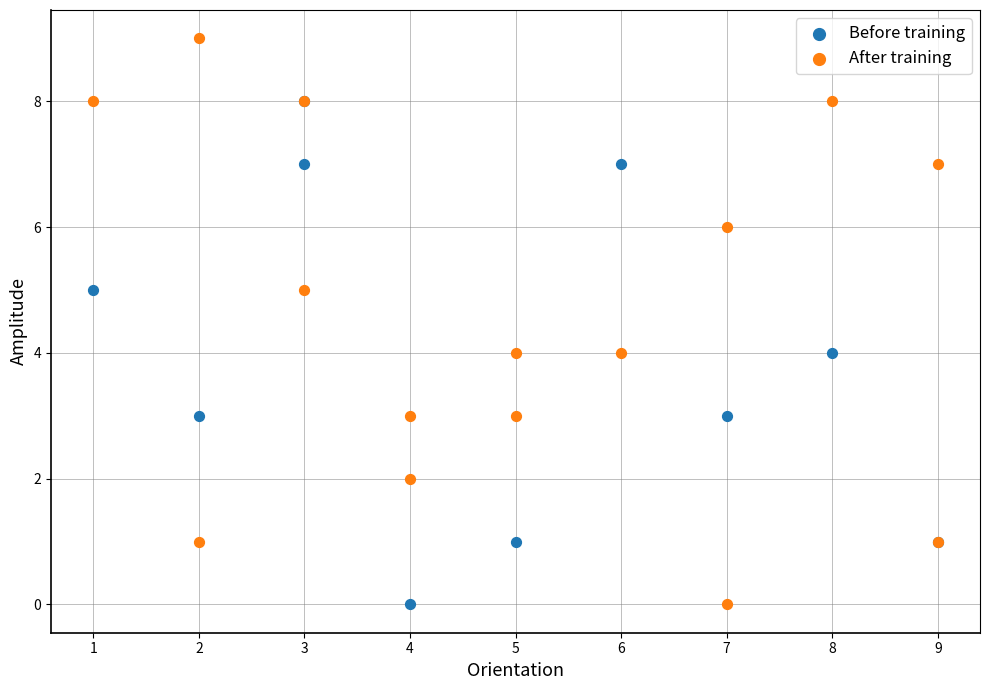

Which series contains the highest Y value?

After training